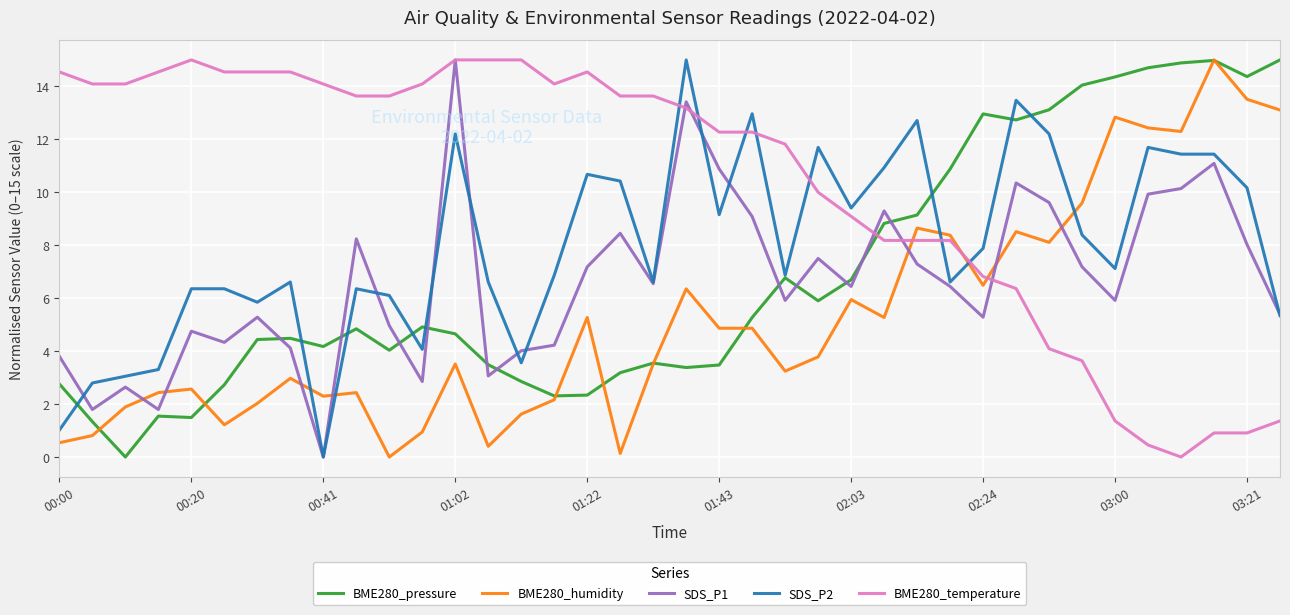

Which series has the largest total across all categories?

BME280_temperature